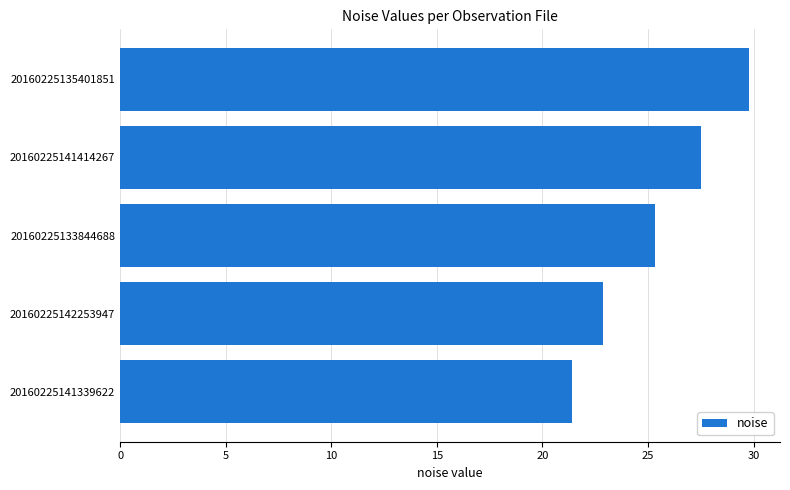

What is the change in value from 20160225133844688 to 20160225135401851?

+4.4